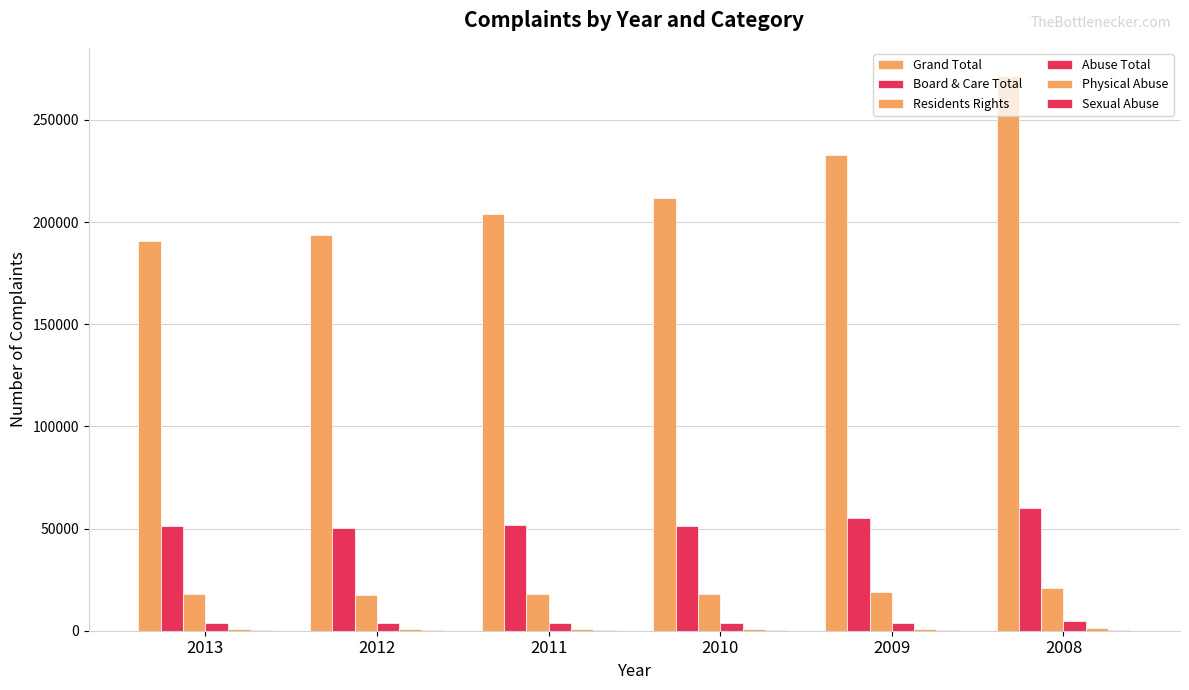

How many data points does each series have?

6